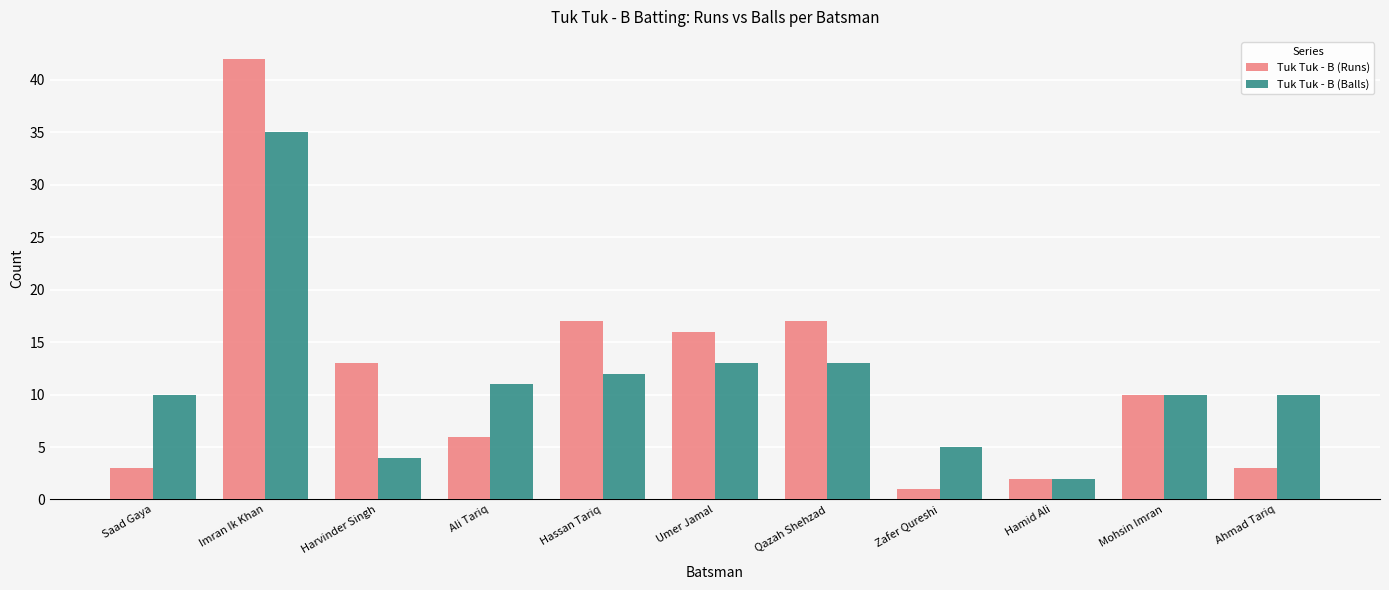

List the series in order of their peak value, lowest first.

Tuk Tuk - B (Balls), Tuk Tuk - B (Runs)